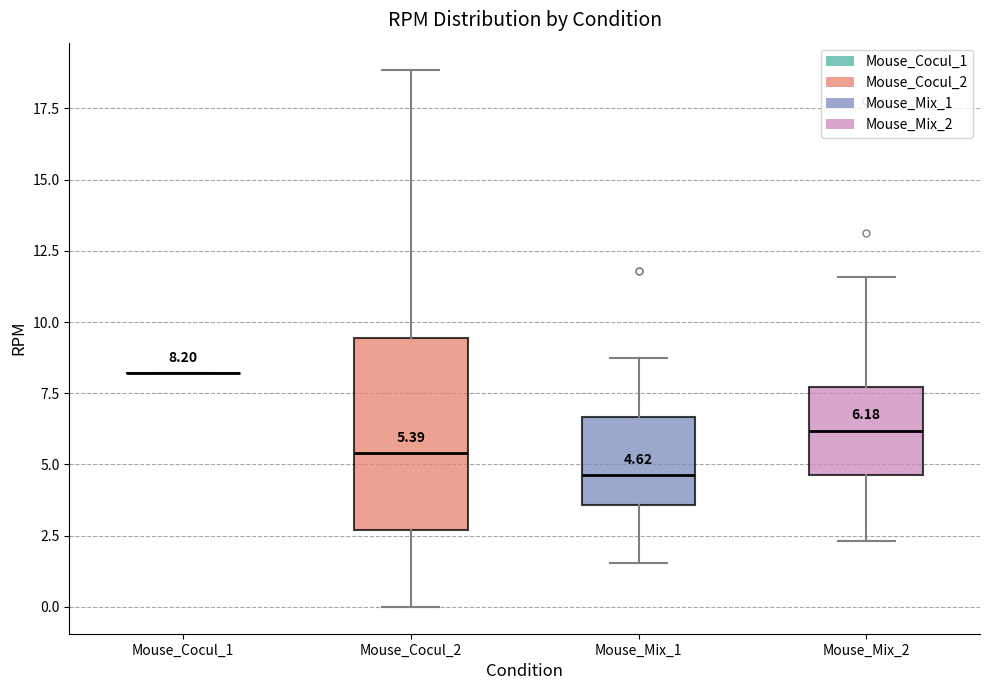

Comparing the boxes themselves (not the whiskers), which one is the tallest?

Mouse_Cocul_2